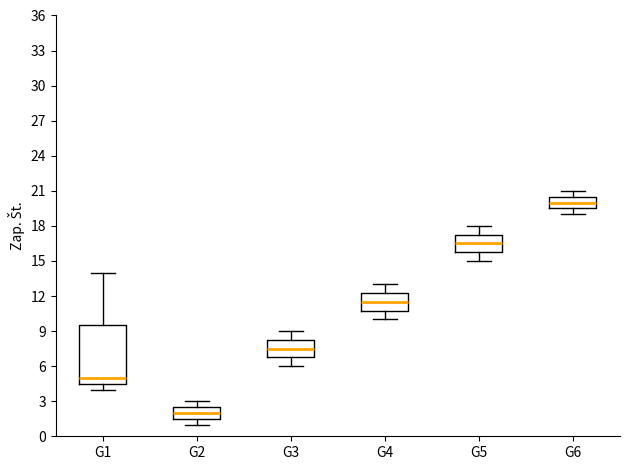

Comparing the boxes themselves (not the whiskers), which one is the tallest?

G1